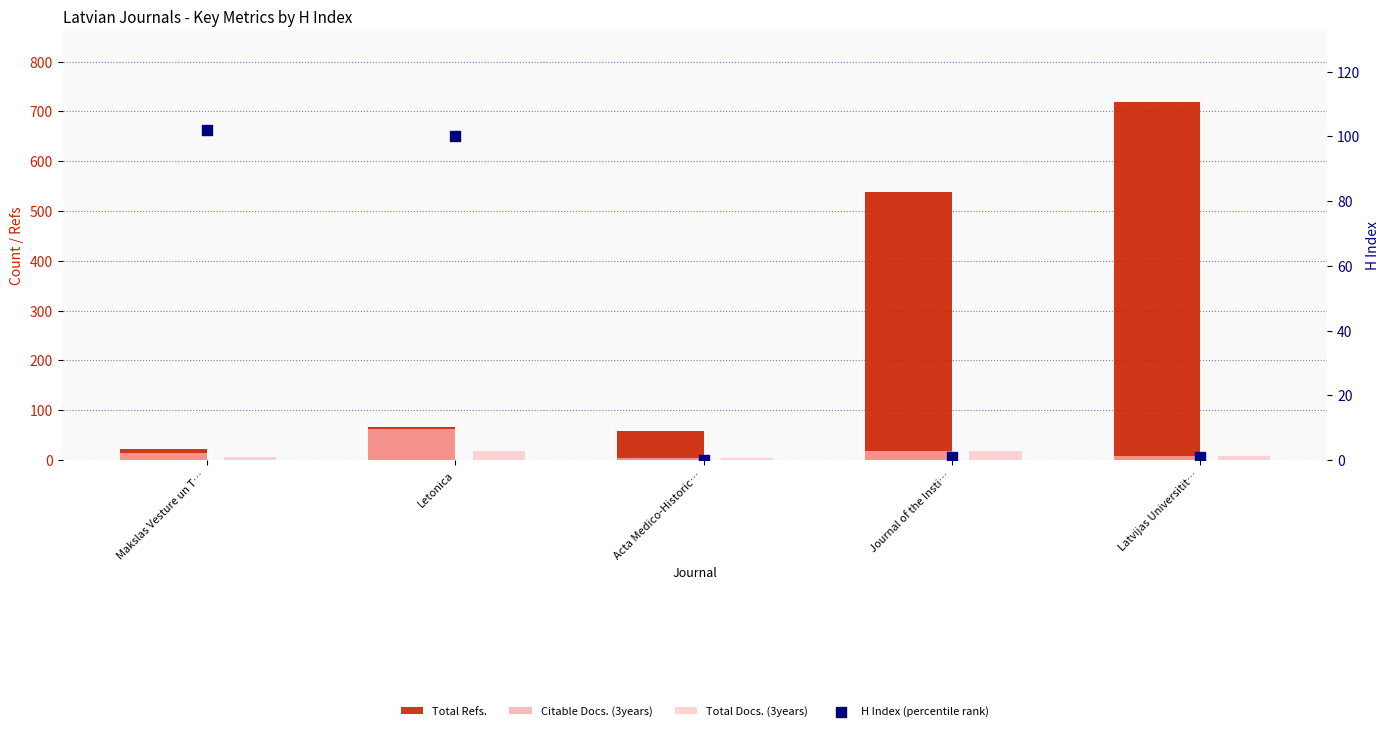

Which series has the largest total across all categories?

Total Refs.